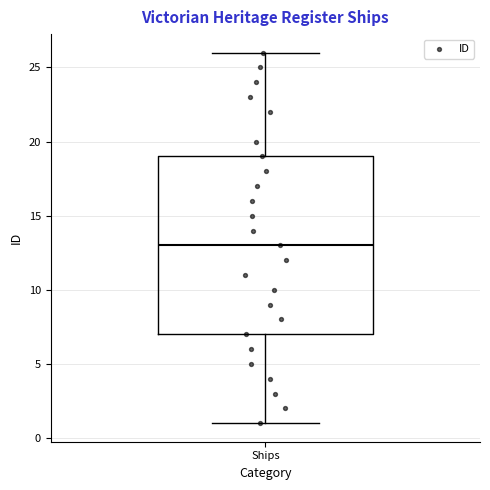

Where is the upper edge of the box for Ships on the y-axis? The values are not printed on the chart, so give them approximately, as read against the axis.

19